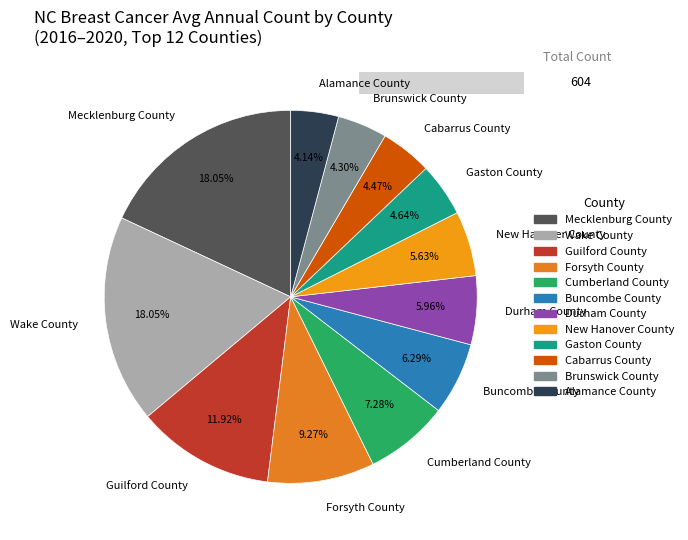

Do Brunswick County and New Hanover County together represent more than half of the pie?

No